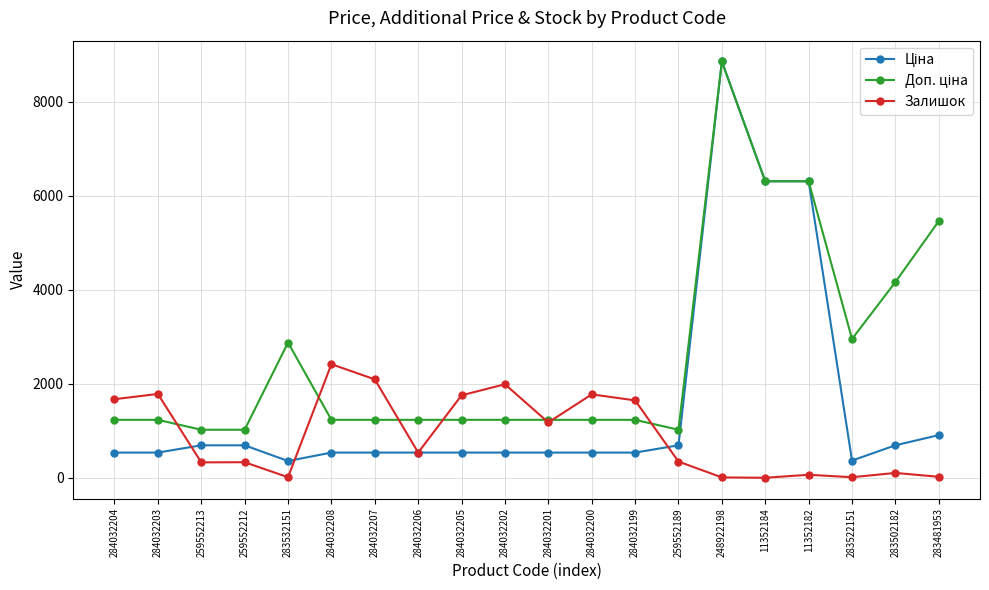

What is the label of the 19th point from the right?

284032203